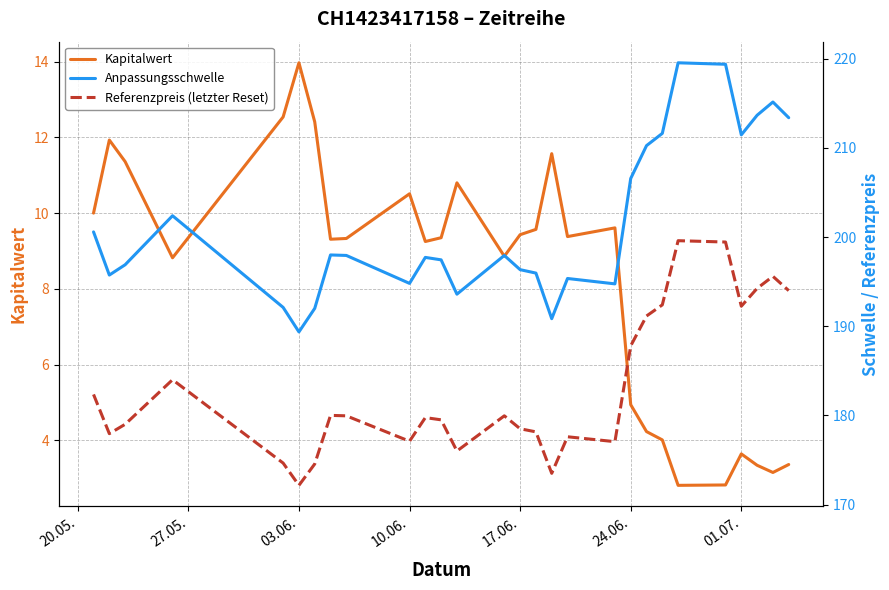

Count the number of categories in the chart.

28